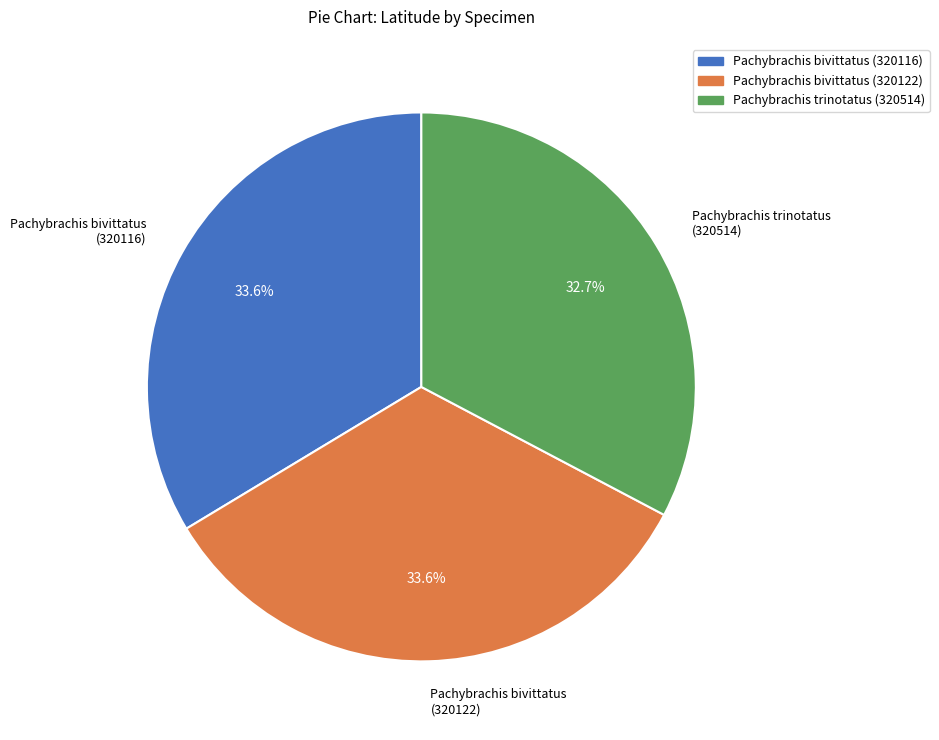

What percentage is the Pachybrachis bivittatus (320122) slice, to the nearest percent?

34%